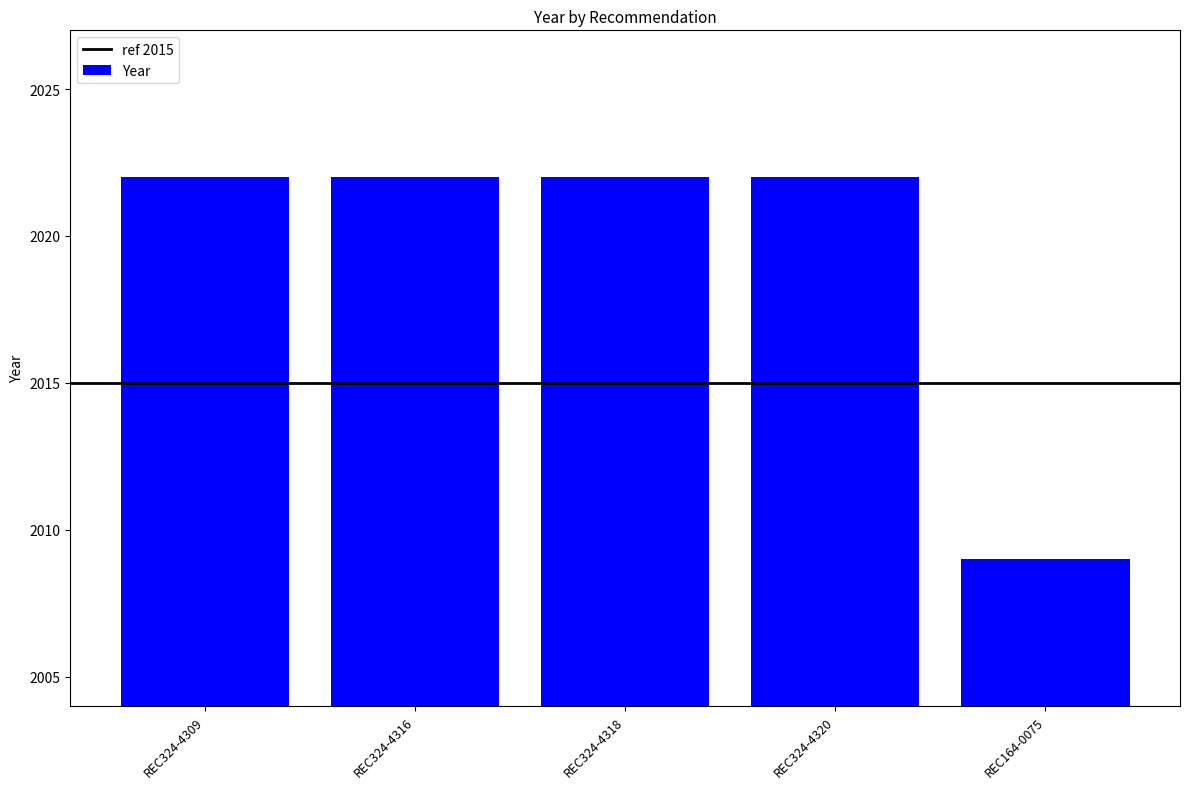

At which label is the value closest to 2015?

REC164-0075